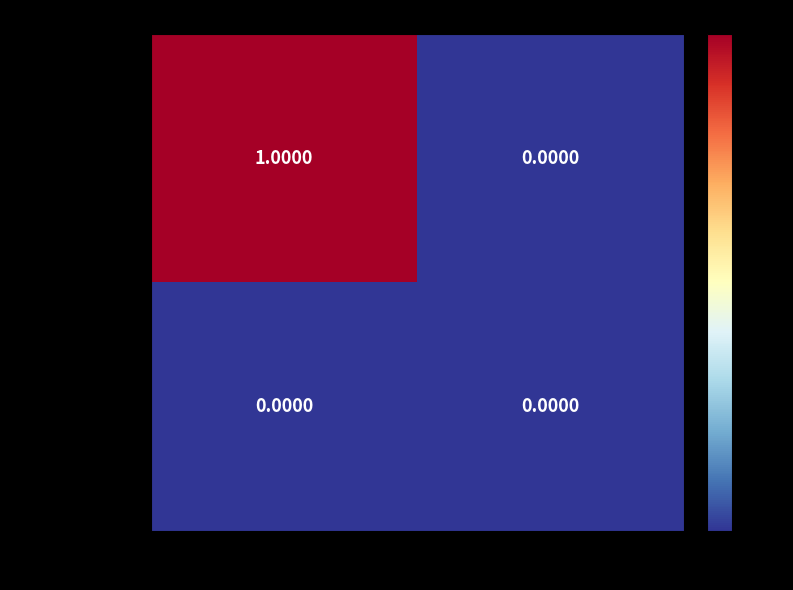

Rank the series by their maximum value, from highest to lowest.

a4da353e...Vote, 293392367...Ticket